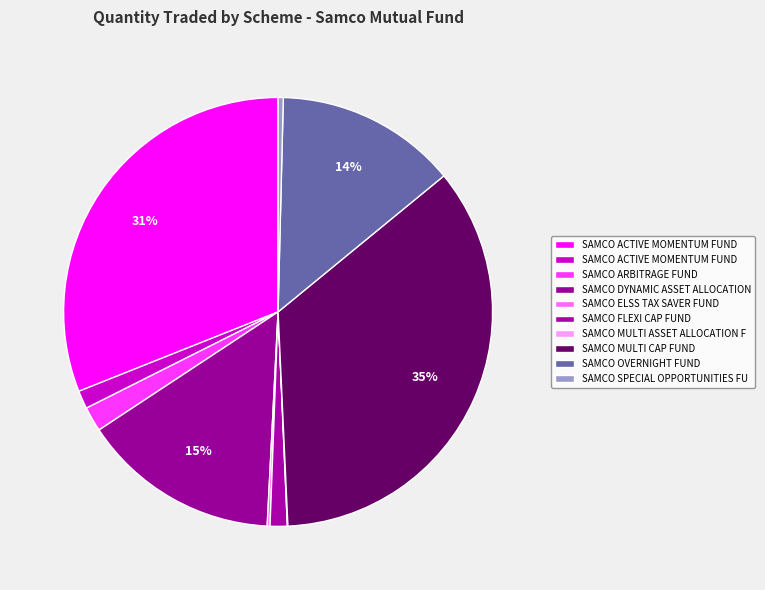

What is the largest slice in the pie chart?

SAMCO MULTI CAP FUND